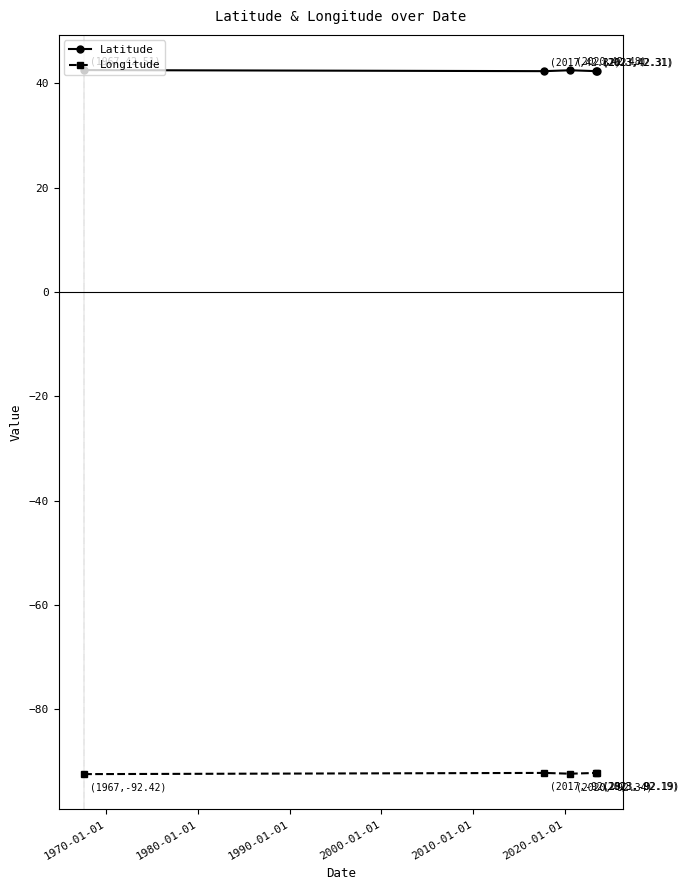

True or false: Latitude and Longitude cross at least once.

False